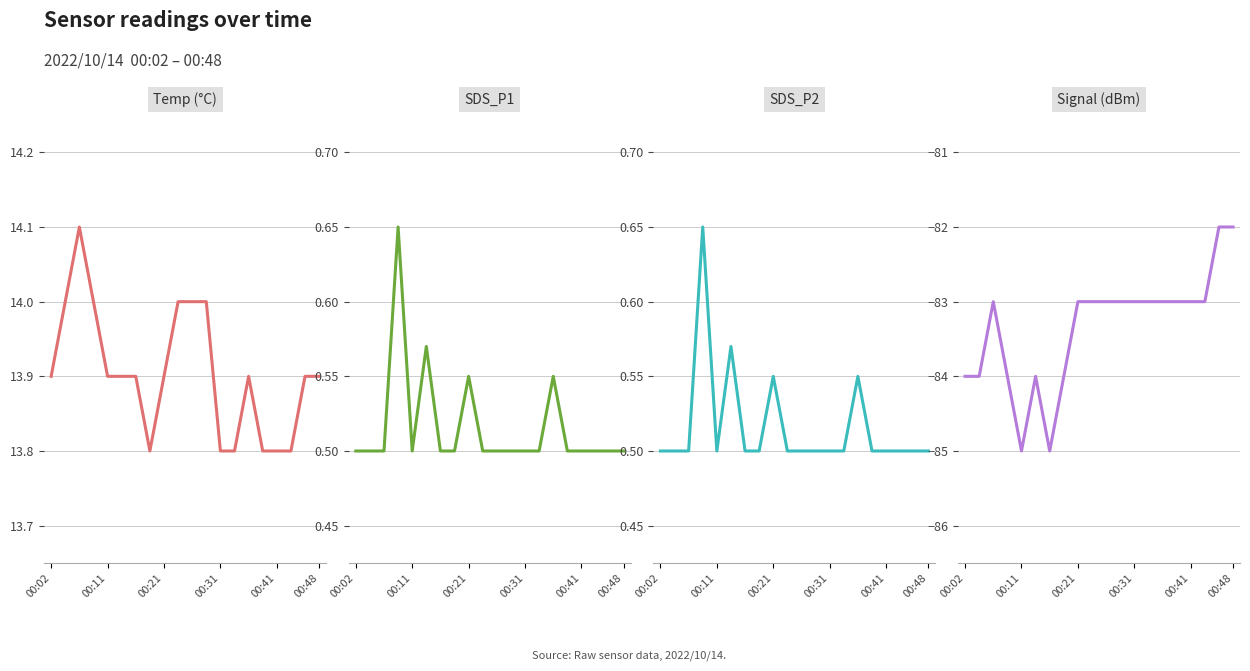

What position from the left is 00:48?

6